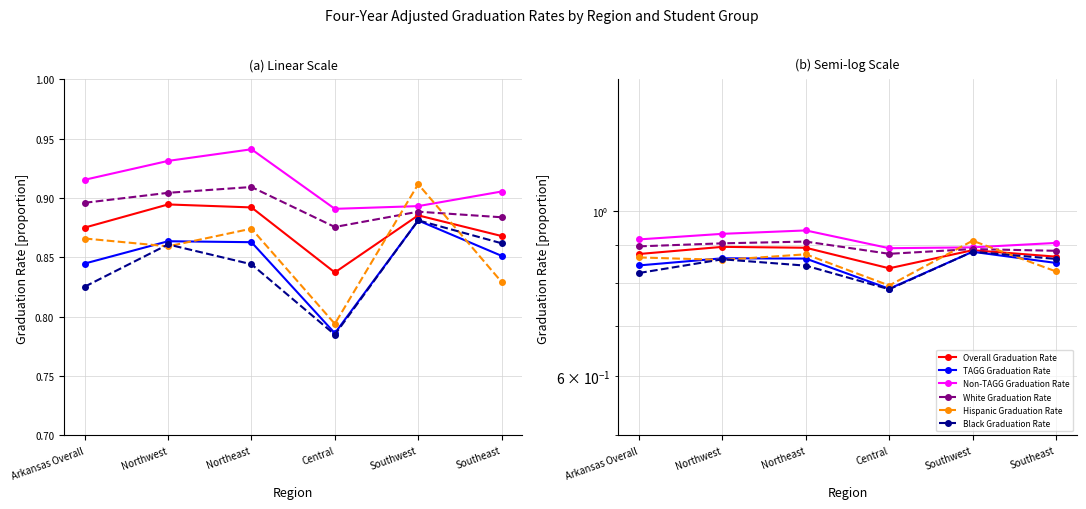

How many interior local peaks does the Hispanic Graduation Rate series have?

2